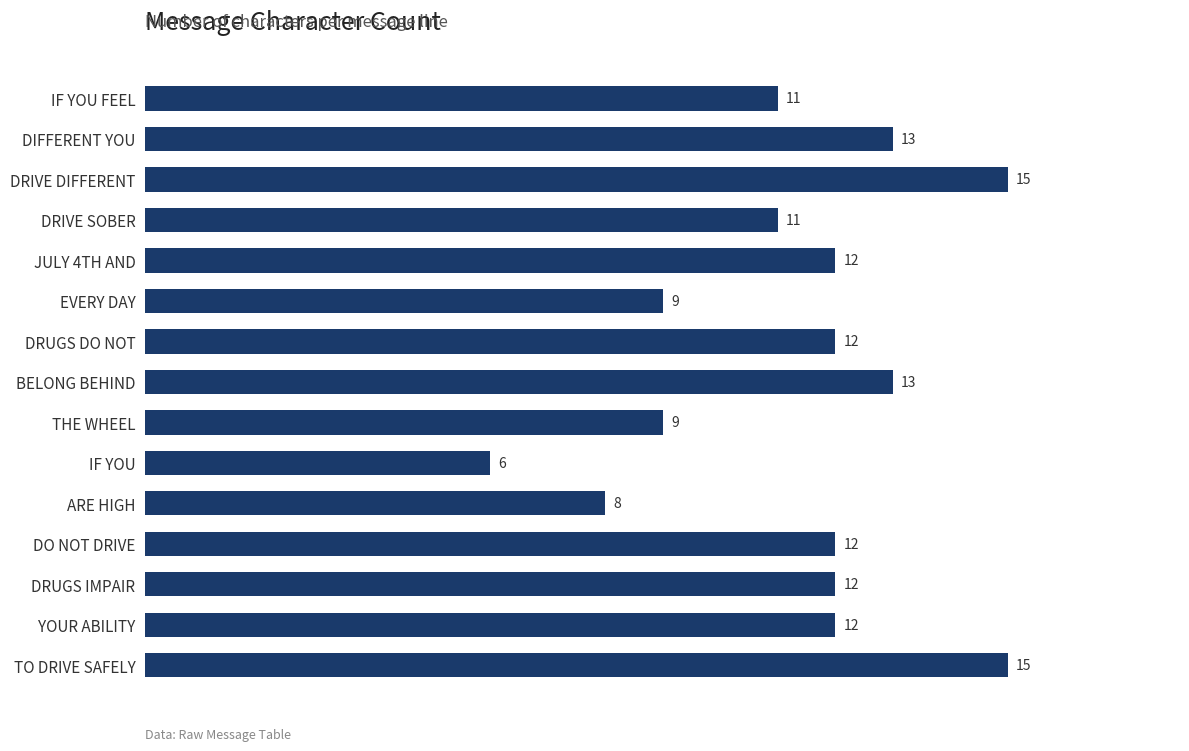

The chart shows a value of 11 at ARE HIGH. True or false?

False